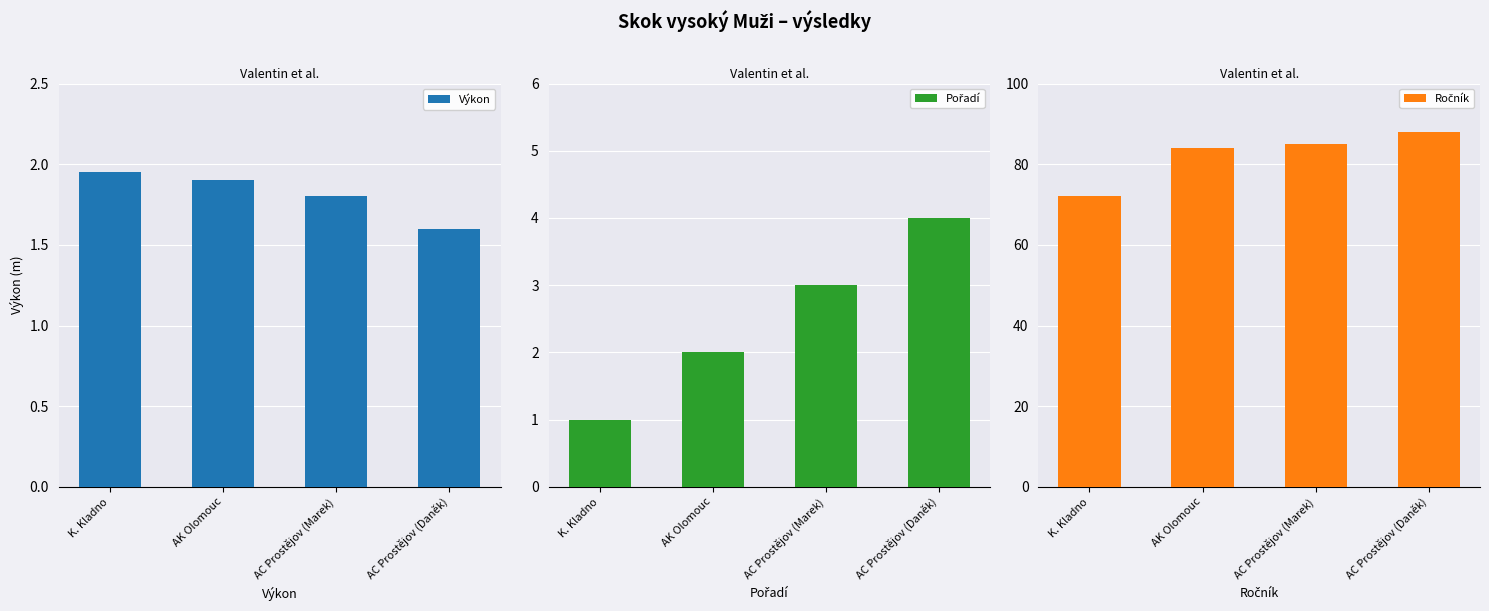

Between AC Prostějov (Daněk) and AC Prostějov (Marek), which is larger?

AC Prostějov (Marek)